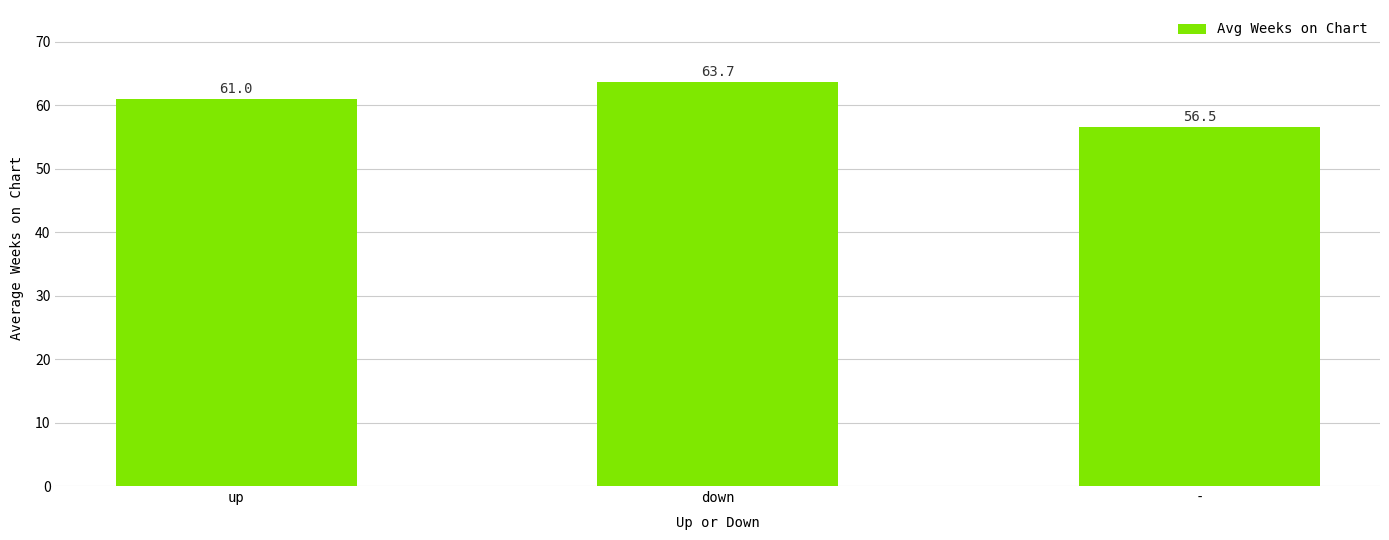

What is the greatest value displayed?

63.7